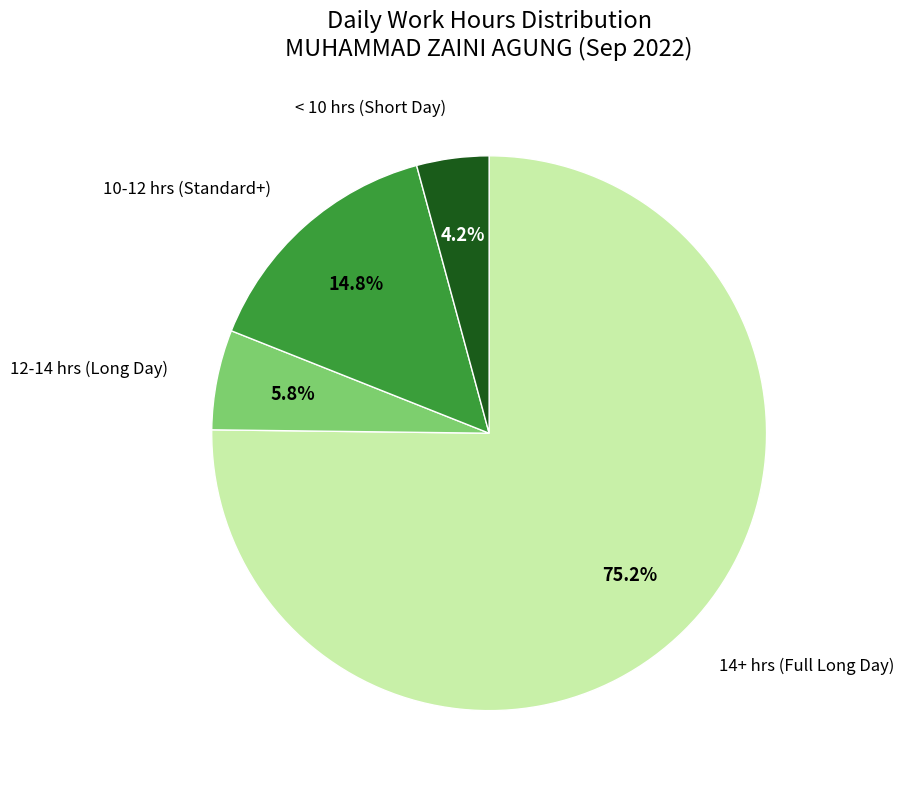

Does any single category account for the majority?

Yes